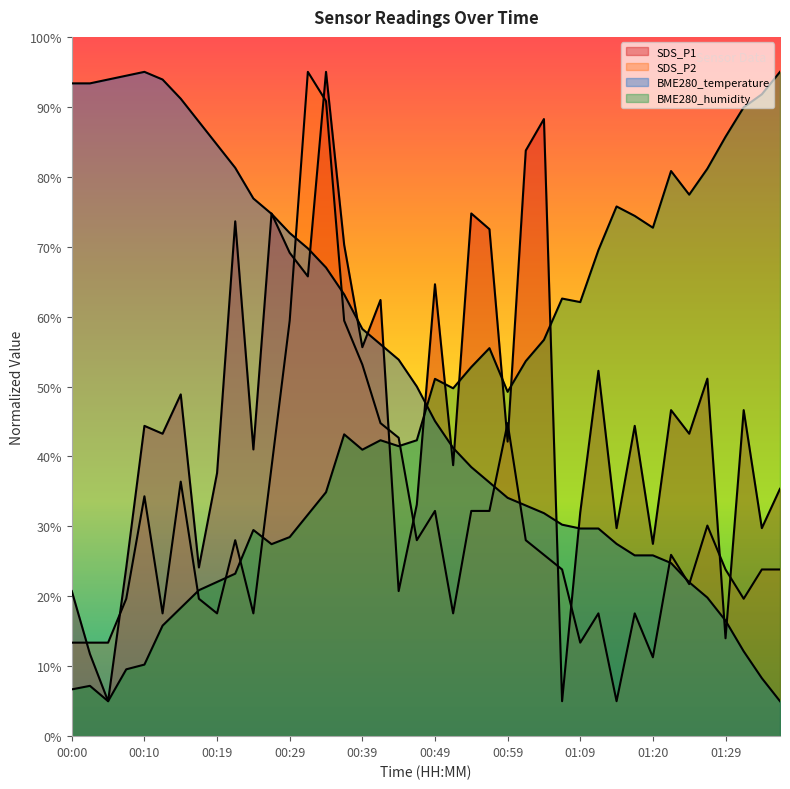

What is the minimum value for SDS_P2?

5.0